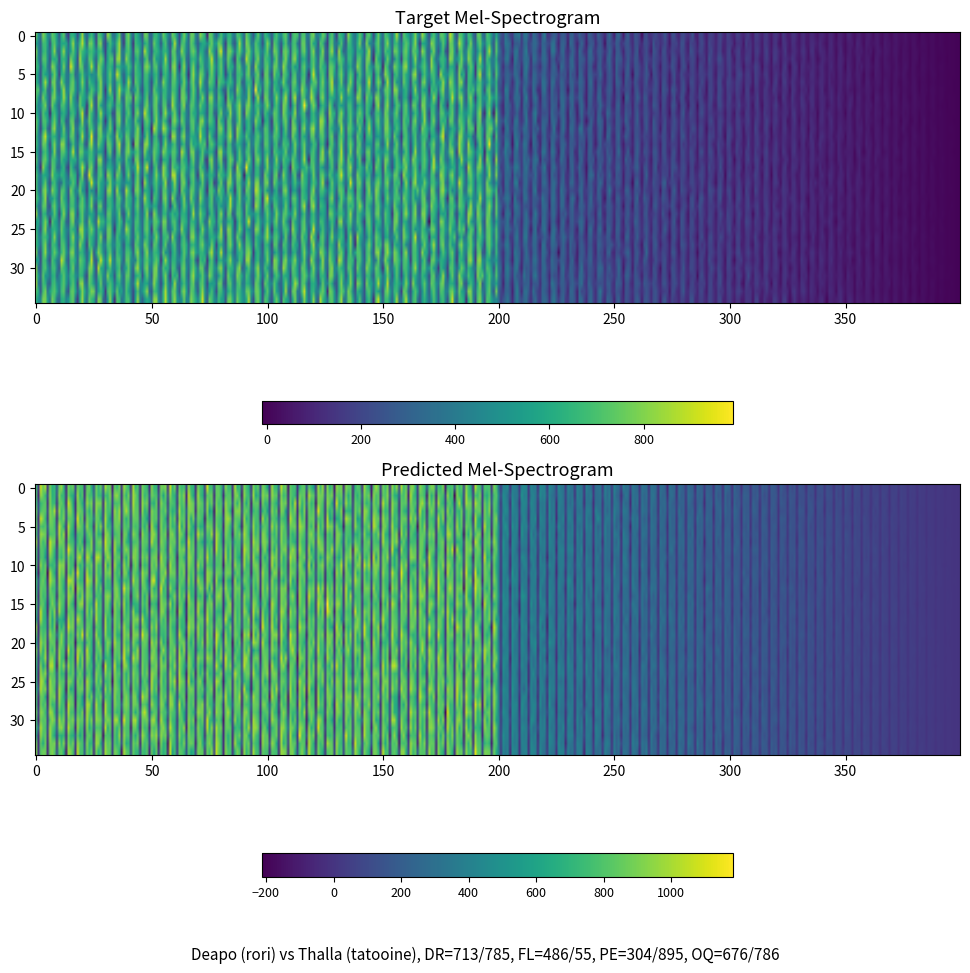

True or false: Thalla has a value of 240 at OQ.

False